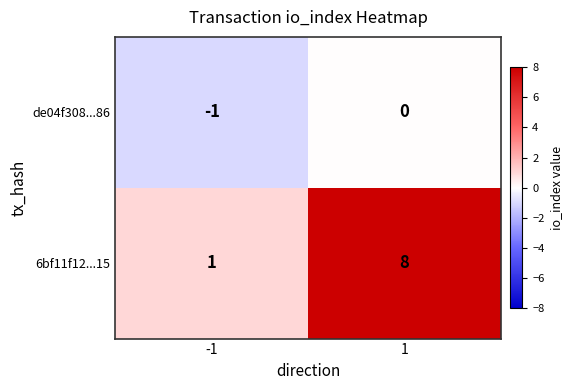

What is the difference between the 6bf11f12...15 values at 1 and -1?

7